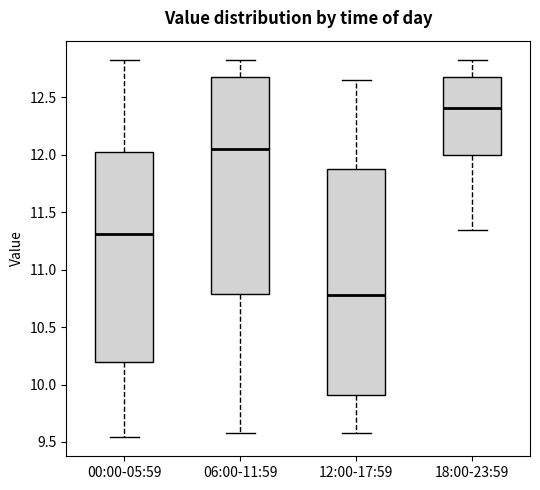

Which box is the tallest, from its lower edge to its upper edge?

12:00-17:59